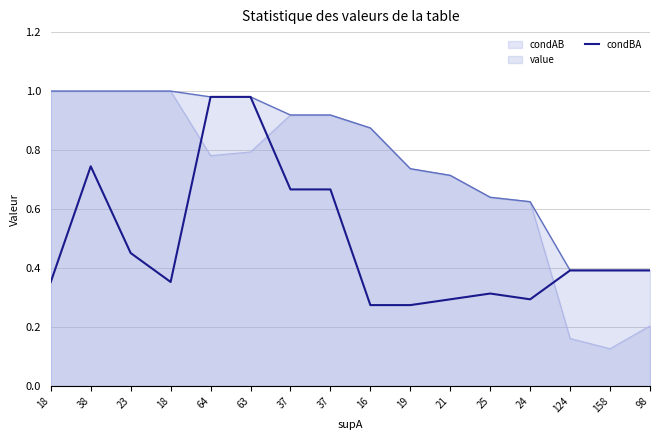

What is the difference between the second highest and second lowest values?

0.7